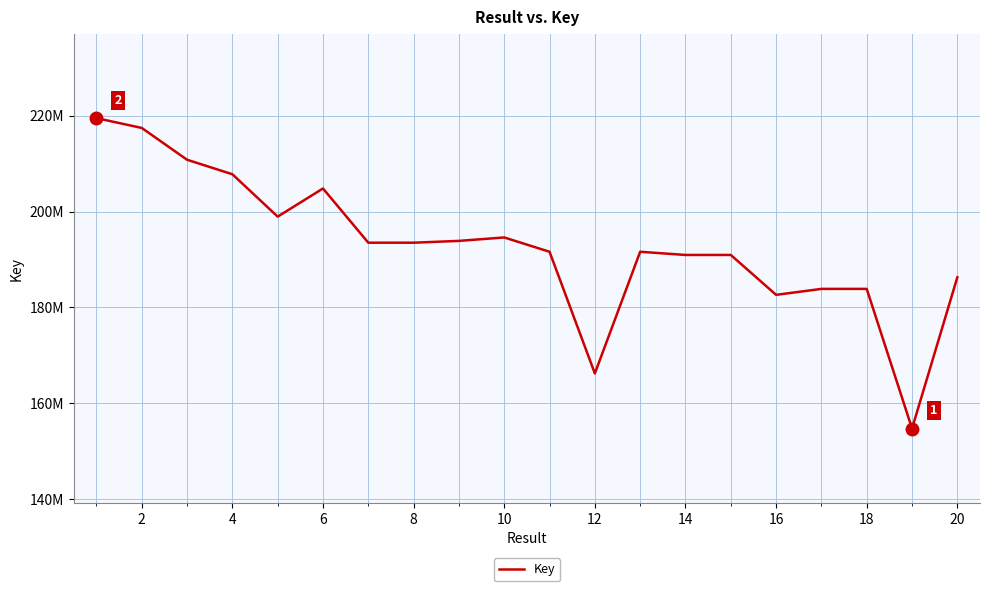

What is the difference between the maximum and minimum values?

64683818